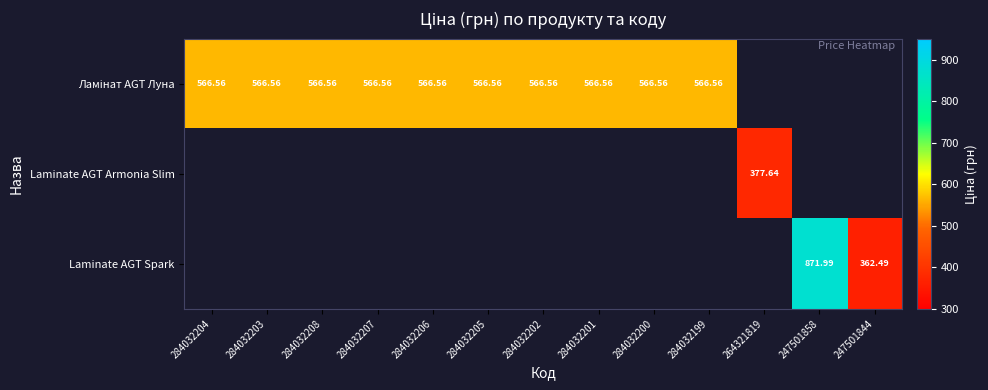

At how many categories does at least one series exceed 551?

11